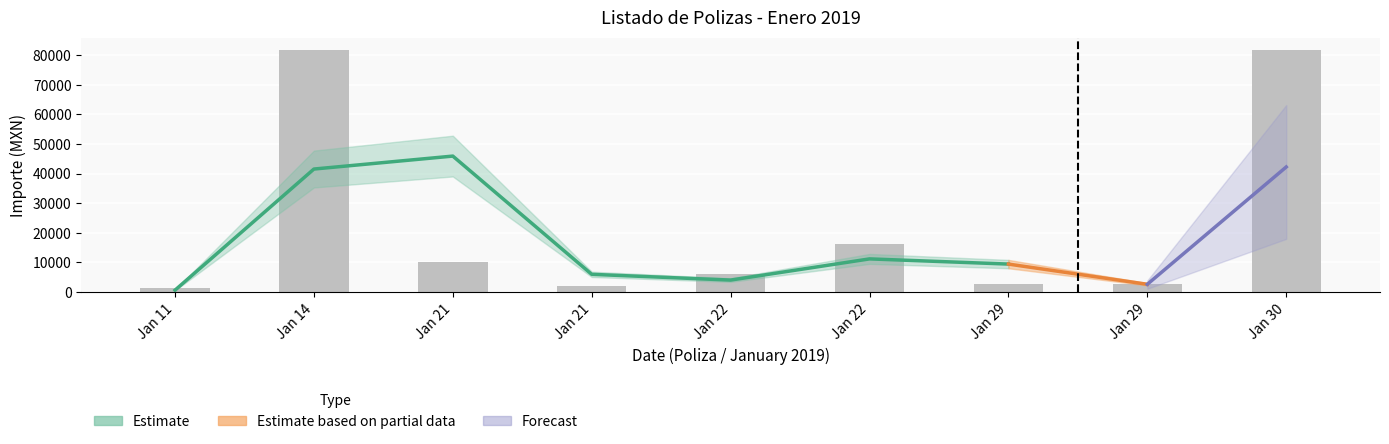

What is the difference between the values at Jan 30 and Jan 21?

79874.2